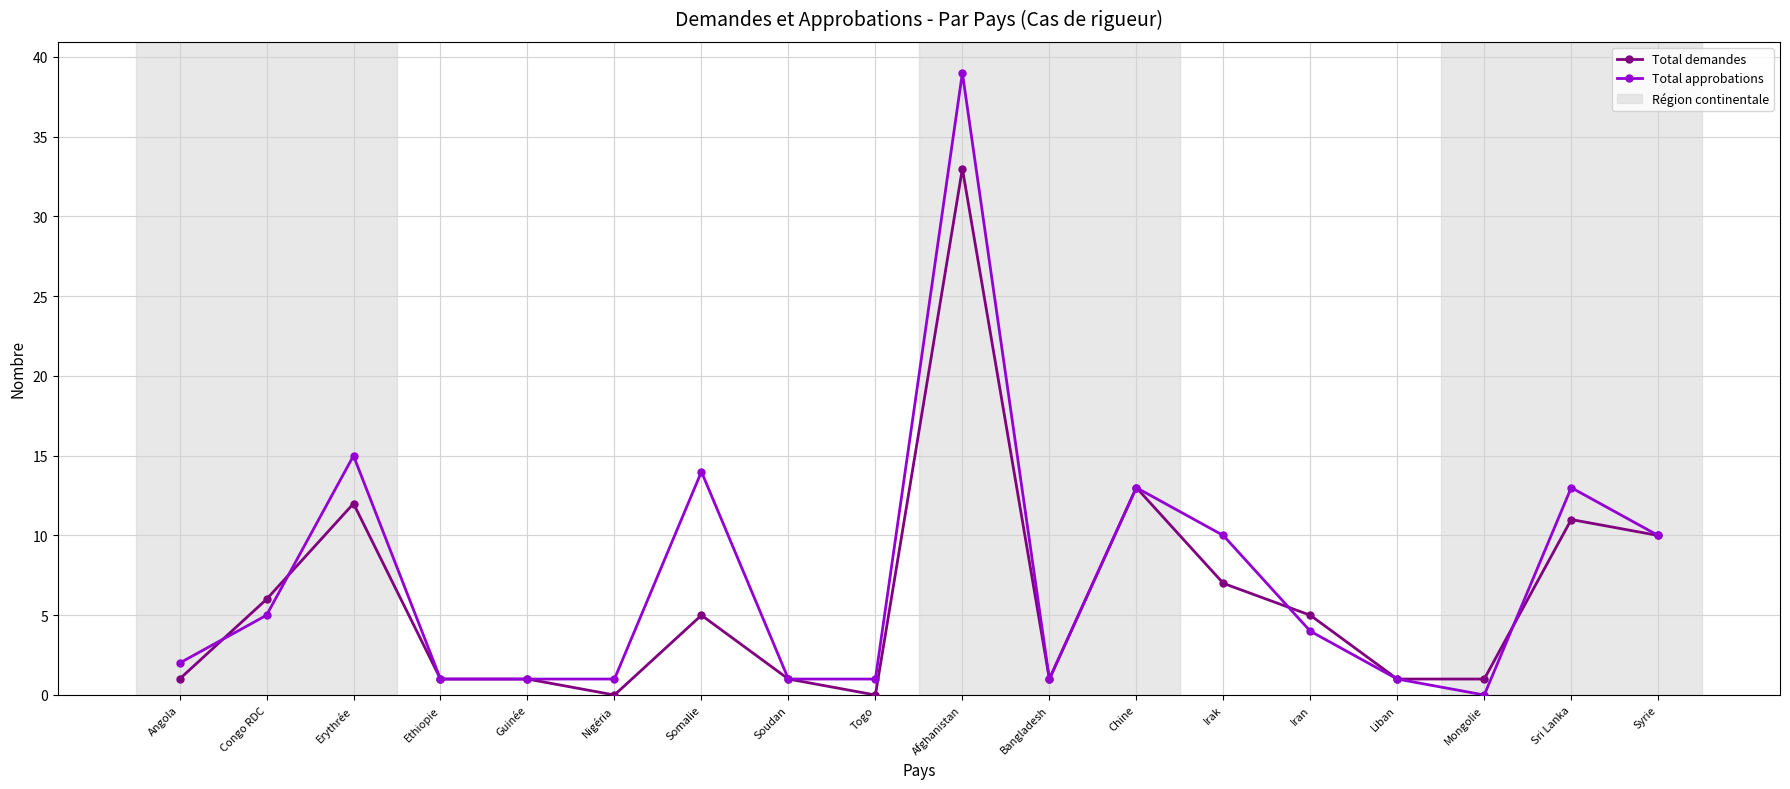

At Mongolie, list the series in order from largest to smallest.

Total demandes, Total approbations